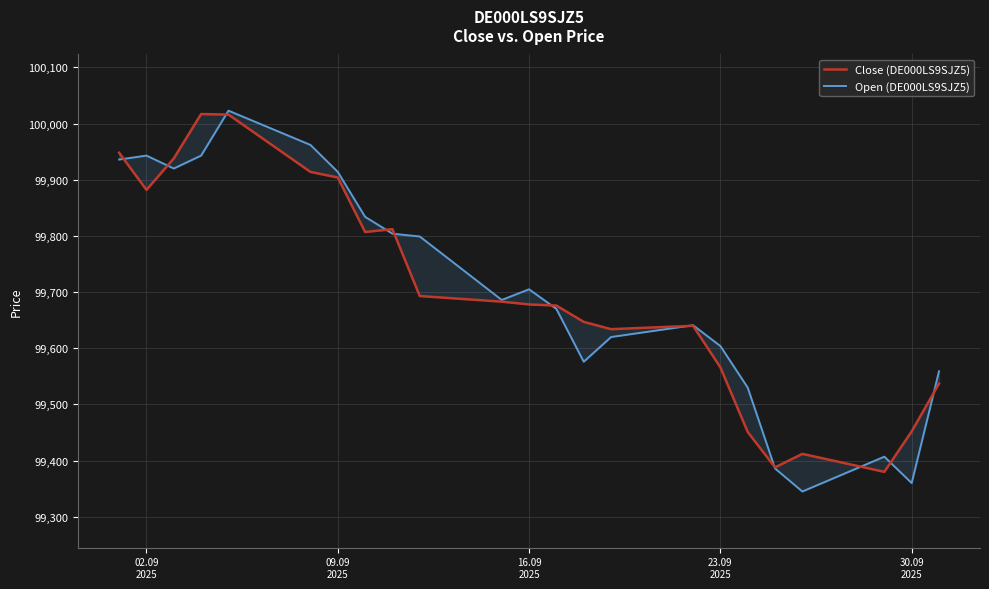

What is the sum of all Open (DE000LS9SJZ5) values?

2293167